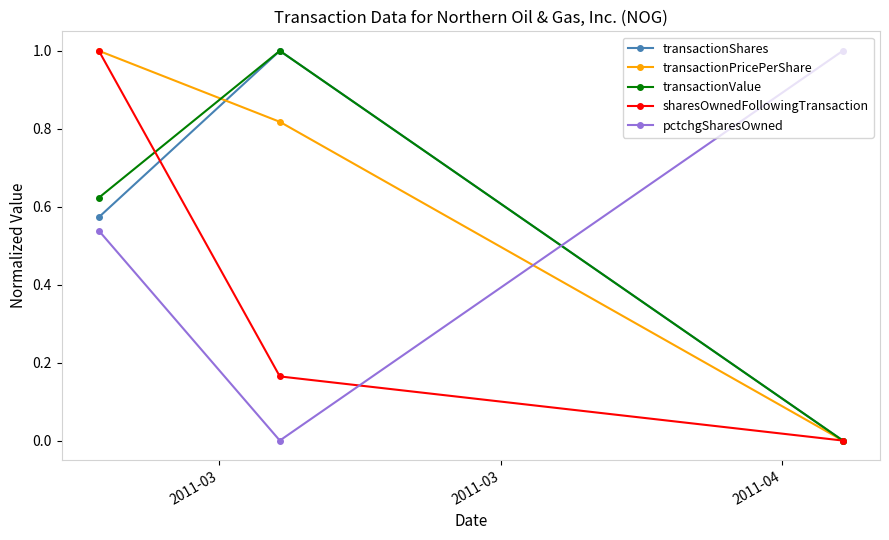

How many data points does each series have?

3